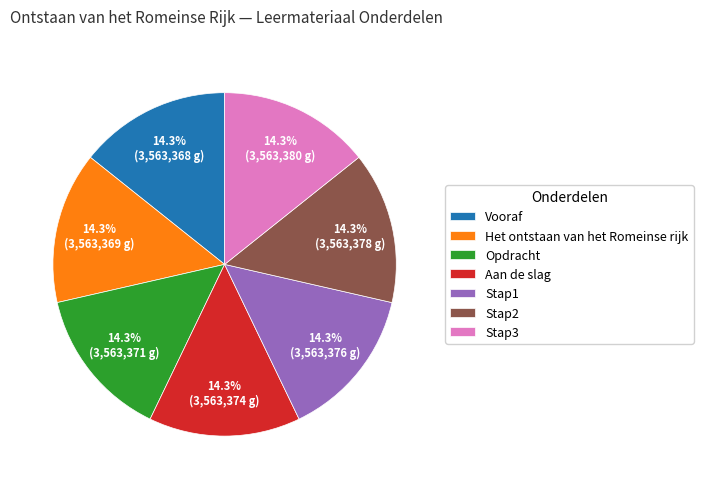

Is Stap3 the majority of the pie?

No